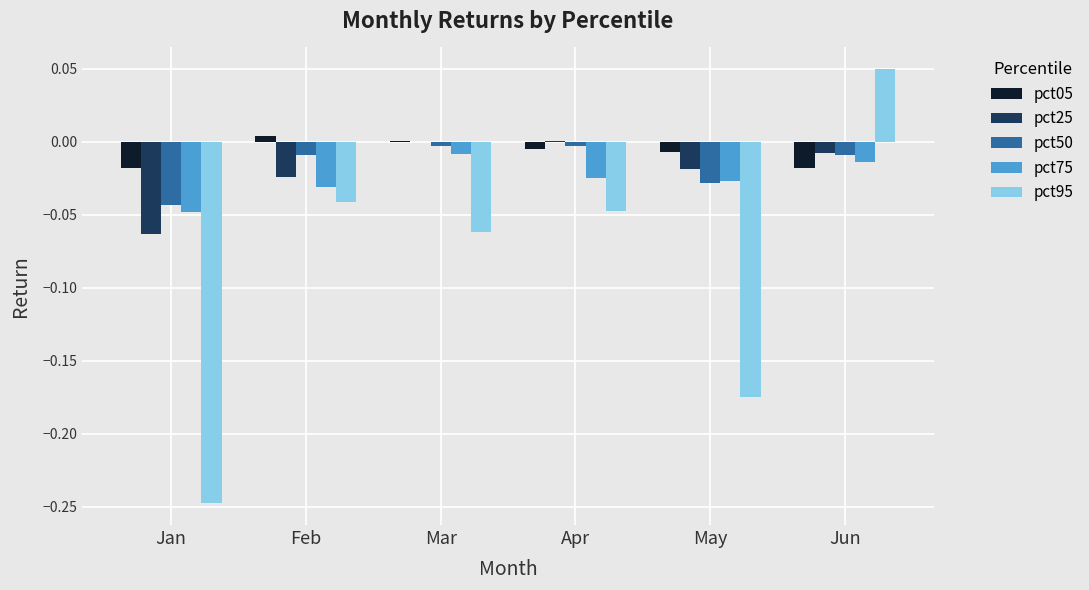

How many groups of bars are there?

6